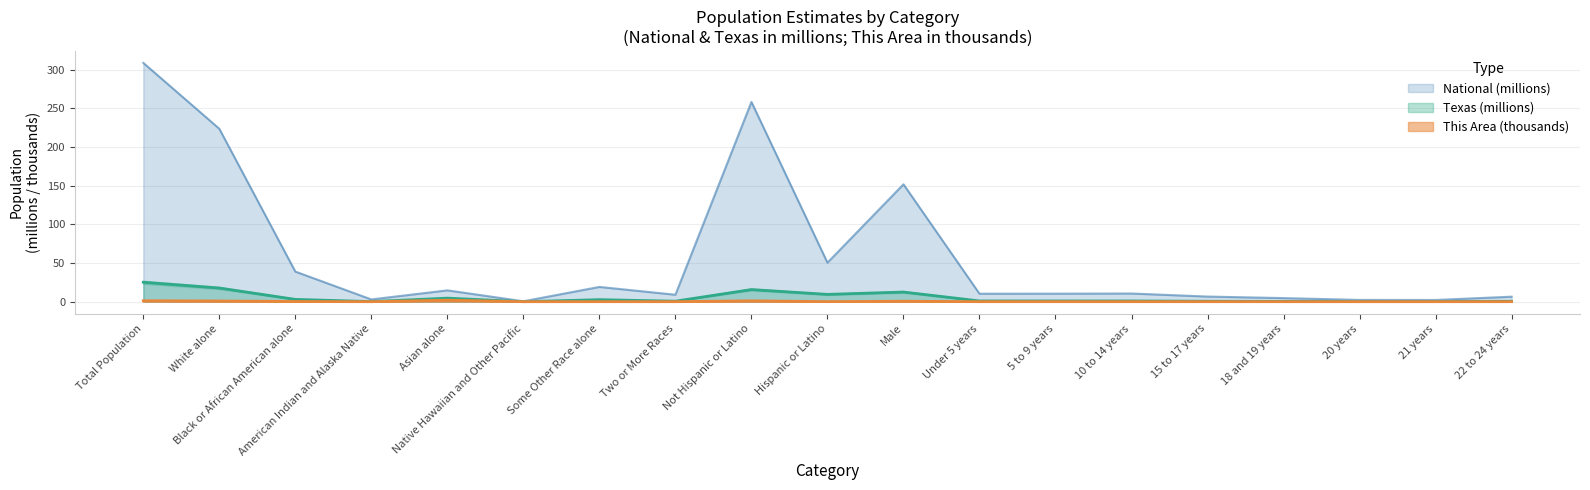

How many interior local peaks does the This Area series have?

5